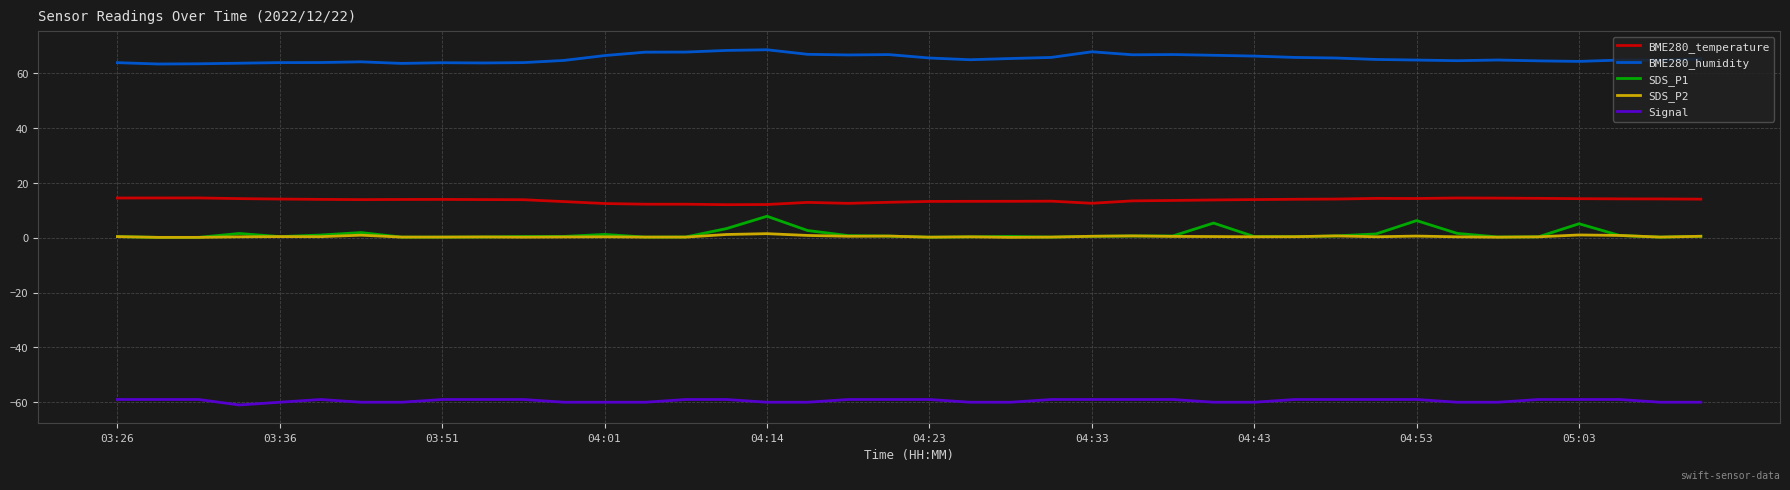

The value of BME280_humidity at 14 is 67.7. True or false?

True